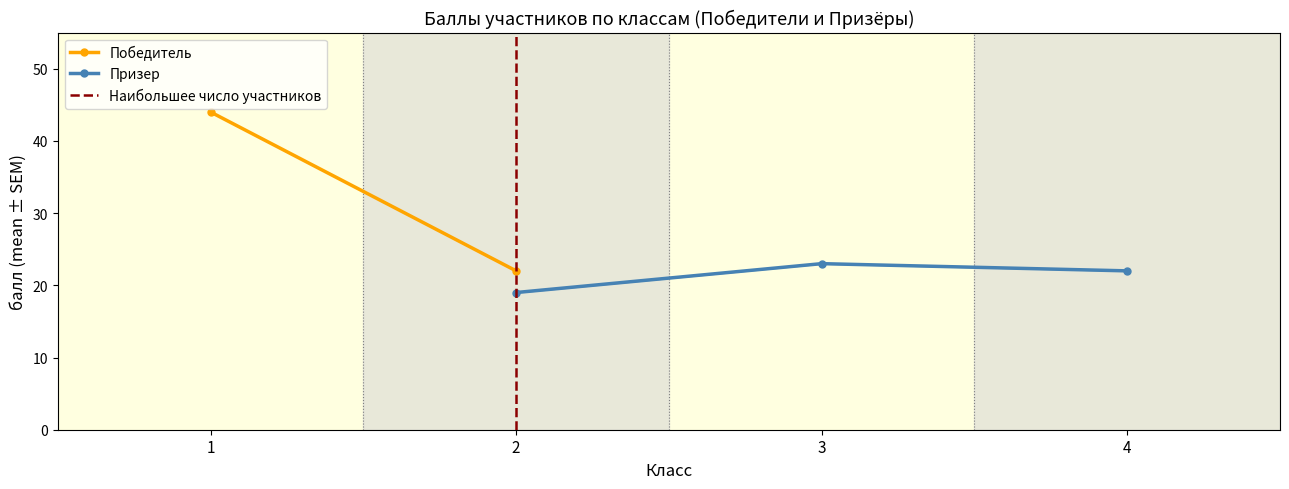

What is the label of the 2nd point from the left?

2